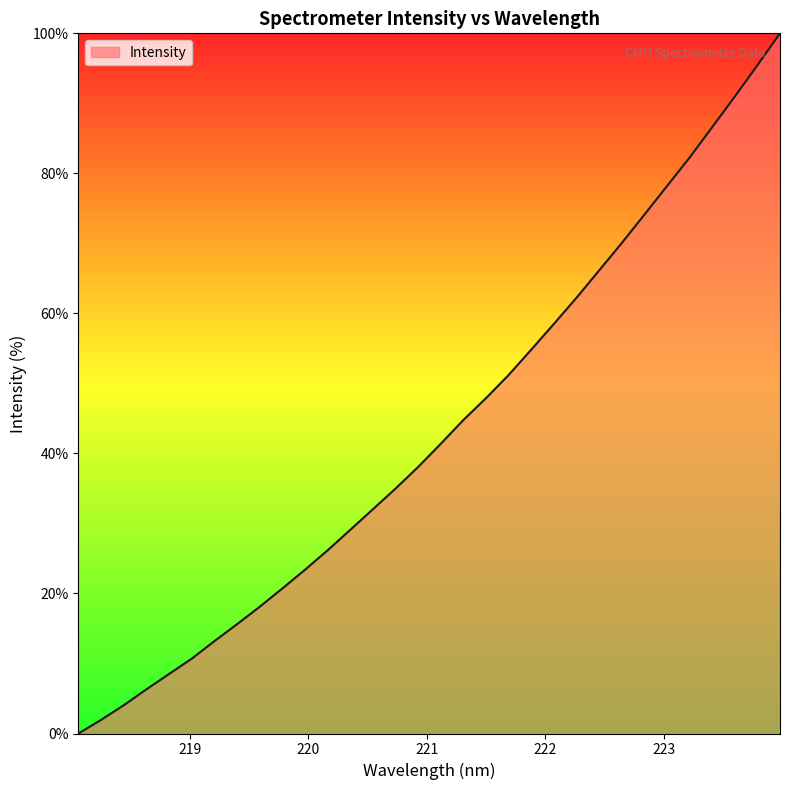

How many values are above zero?

31